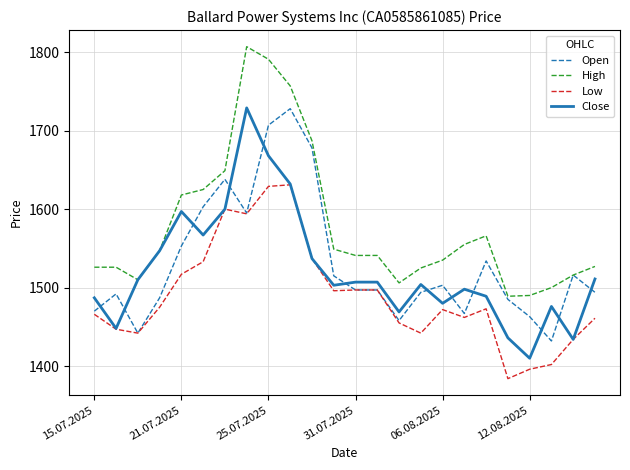

What is the highest value of the High series?

1807